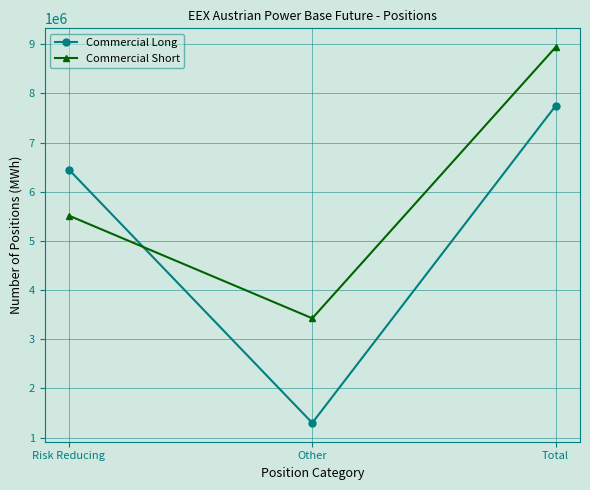

What is the difference between the maximum and minimum values in the Commercial Long series?

6451706